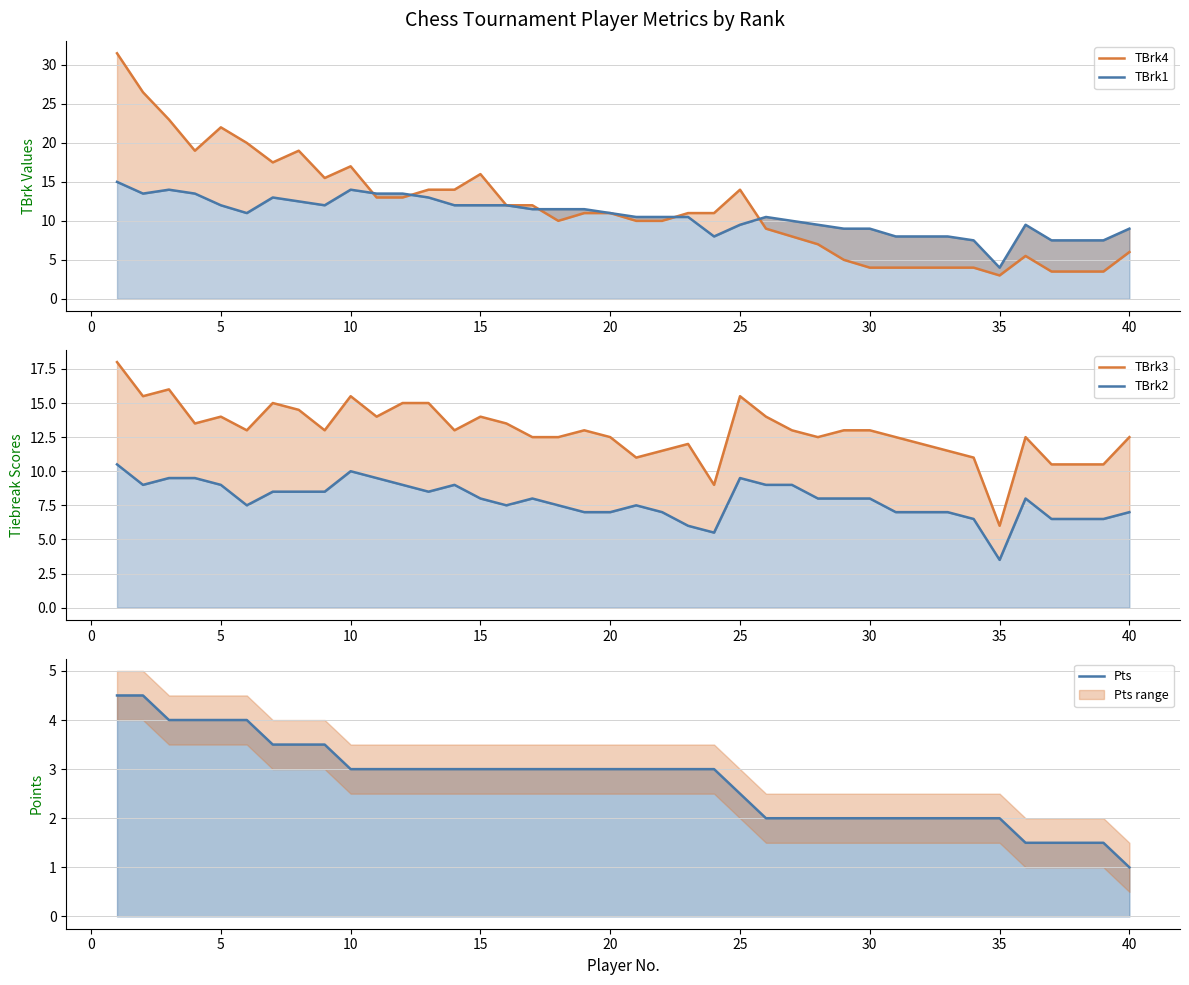

Is the value of Pts at 17 greater than the value of TBrk1 at 39?

No